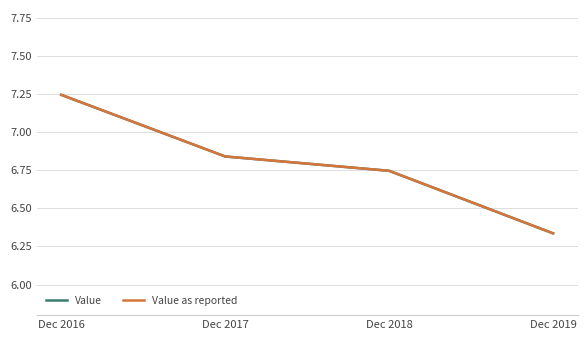

Is the value of Value at Dec 2019 greater than the value of Value as reported at Dec 2019?

No